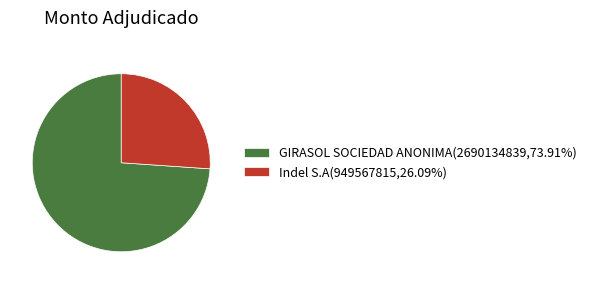

How many segments does this pie chart have?

2